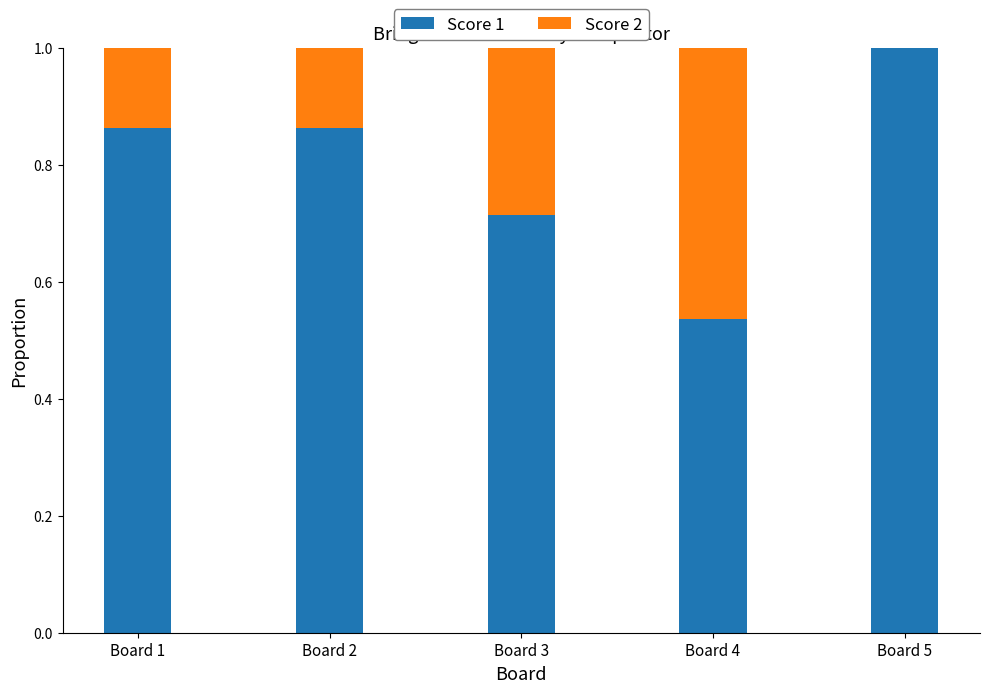

At which label does Score 1 reach its peak?

Board 5